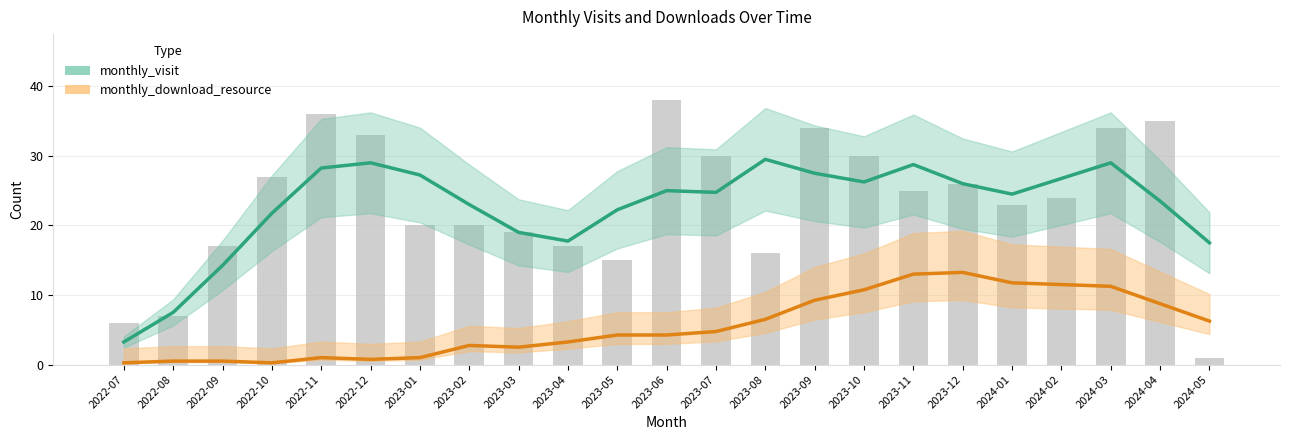

What is the value of the monthly_download_resource bar at the 23rd from the left?

6.2